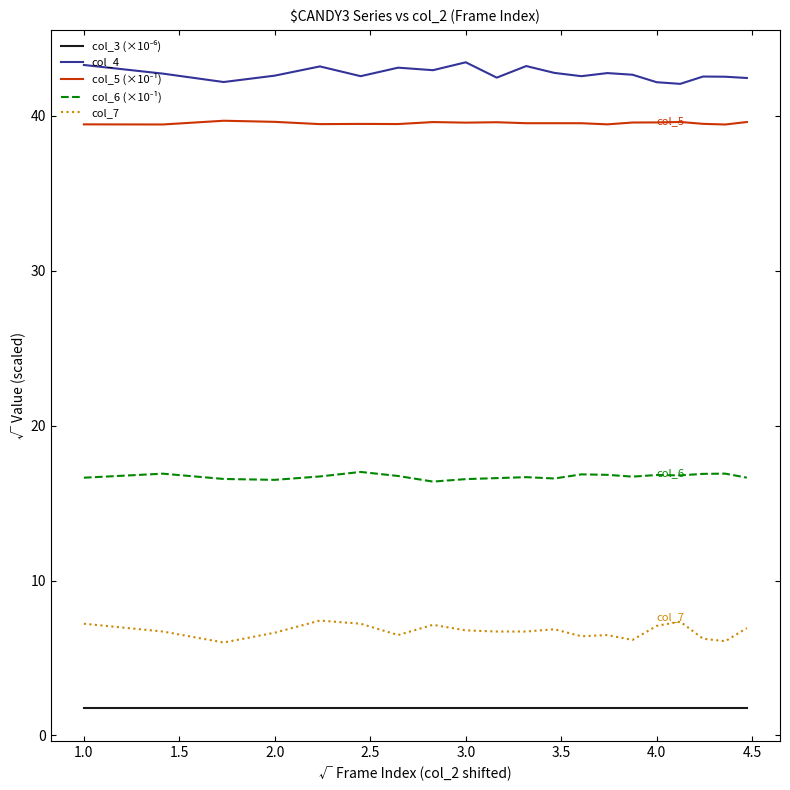

True or false: col_7 and col_4 intersect in this chart.

False